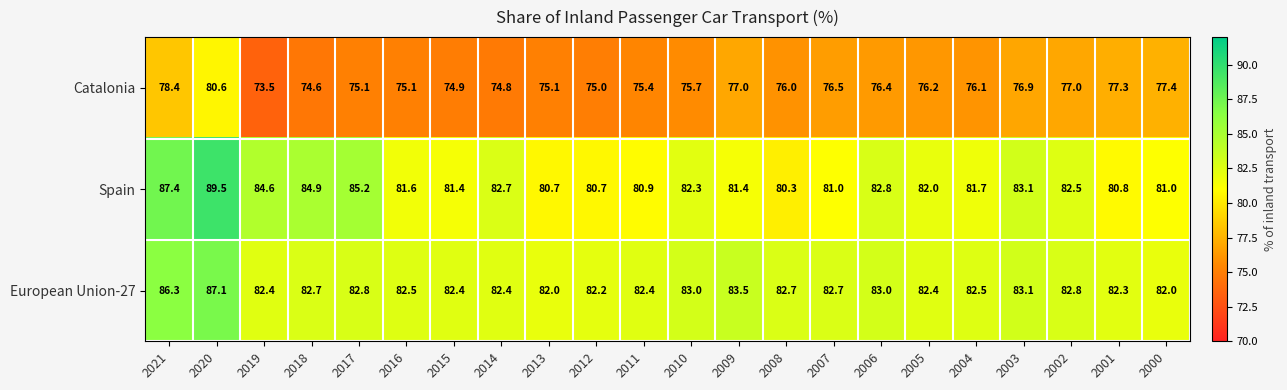

At how many categories does at least one series exceed 80?

22